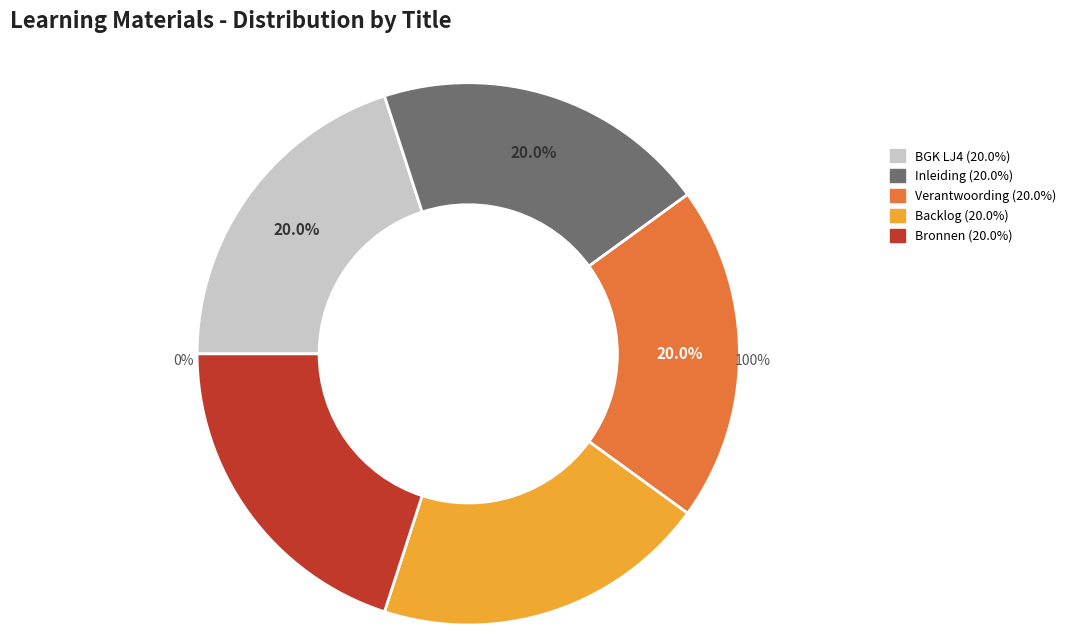

Does Inleiding represent more than half of the total?

No